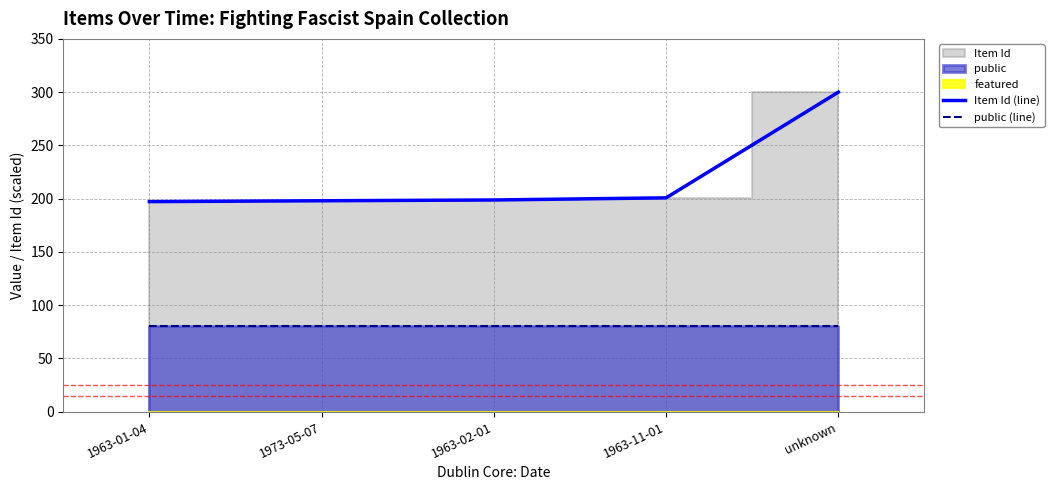

The value of public (line) at unknown is 23.3. True or false?

False